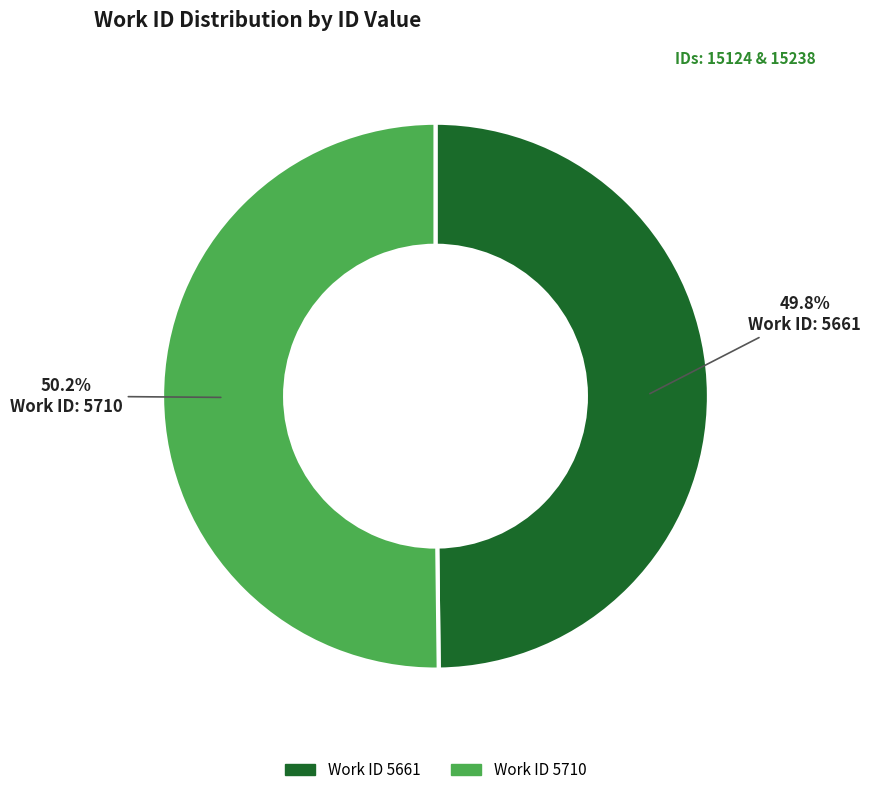

Is there a majority slice in this chart?

Yes